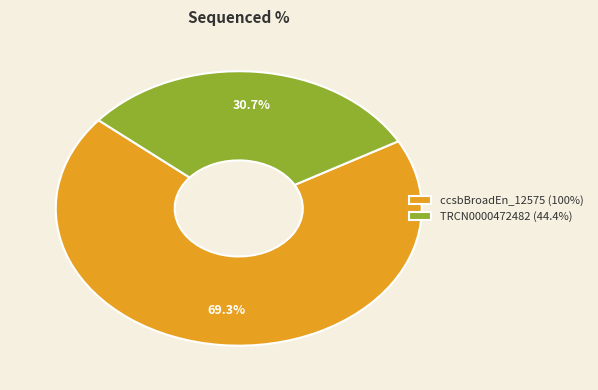

Approximately how many times larger is the value at TRCN0000472482 (44.4%) compared to ccsbBroadEn_12575 (100%)?

0.4